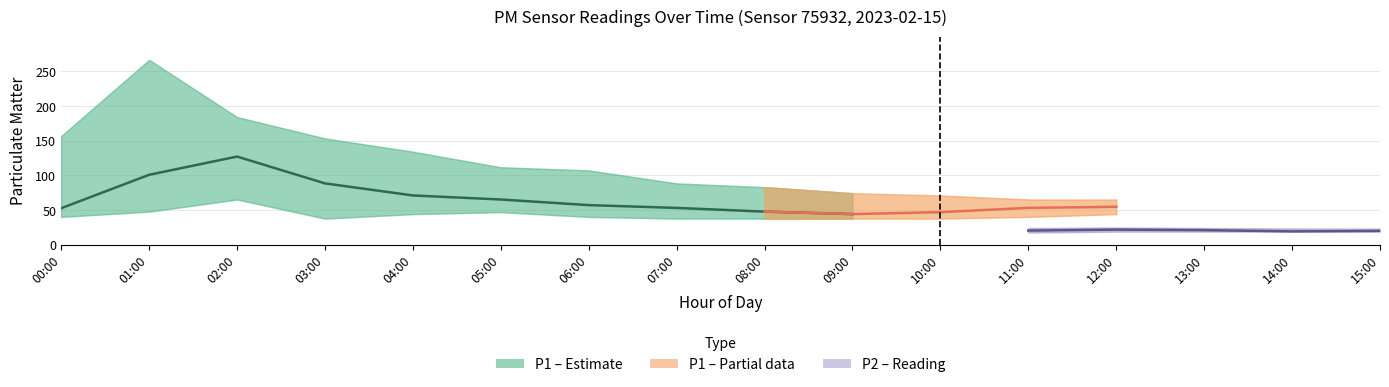

The value of P1_lower at 04:00 is 44.3. True or false?

True